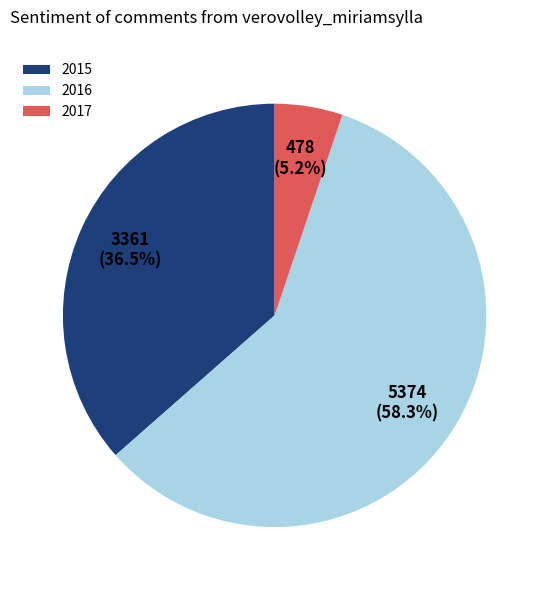

How many segments does this pie chart have?

3